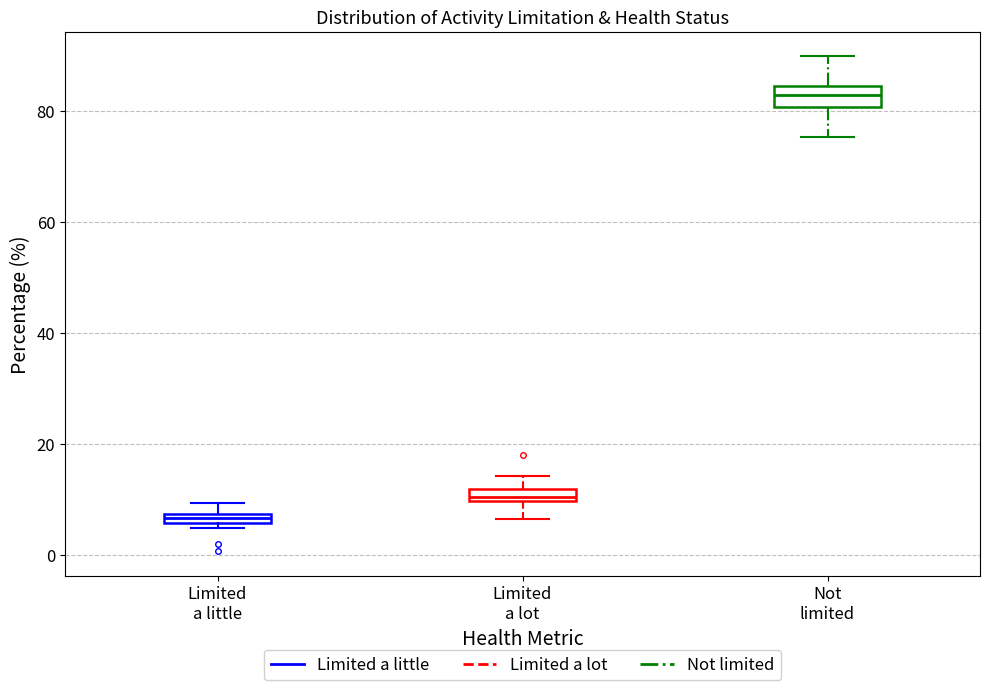

Which box has the lowest median line?

Limited a little